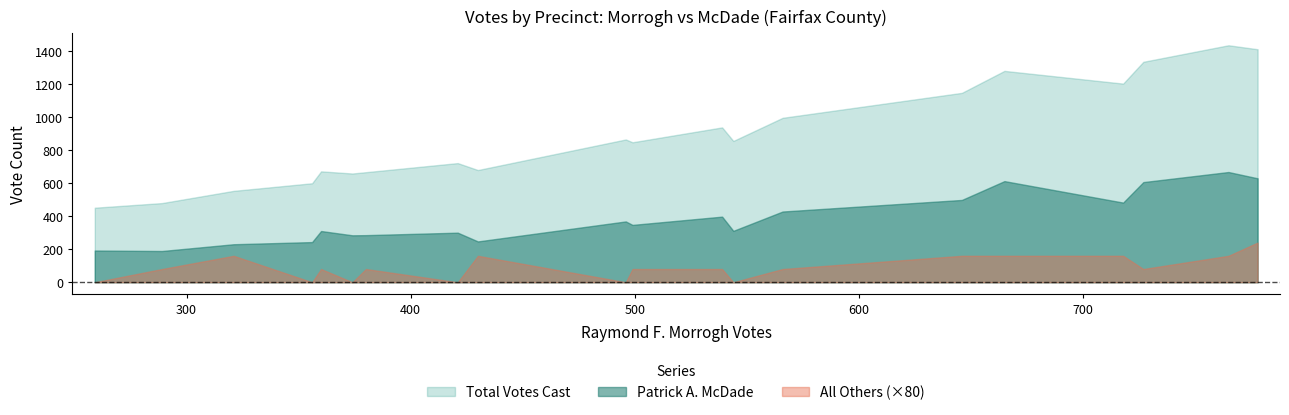

Reading left to right, extract all data points from this chart.

morrogh: morrogh=289	mcdade=499	others=765	total=430	4=539	5=566	6=374	7=259	8=496	9=321	10=544	11=380	12=718	13=727	14=665	15=360	16=356	17=778	18=421	19=646
mcdade: morrogh=189	mcdade=347	others=667	total=247	4=397	5=428	6=284	7=192	8=368	9=230	10=311	11=285	12=482	13=606	14=612	15=310	16=243	17=629	18=300	19=498
others: morrogh=1	mcdade=1	others=2	total=2	4=1	5=1	6=0	7=0	8=0	9=2	10=0	11=1	12=2	13=1	14=2	15=1	16=0	17=3	18=0	19=2
total: morrogh=479	mcdade=847	others=1434	total=679	4=937	5=995	6=658	7=451	8=864	9=553	10=855	11=666	12=1202	13=1334	14=1279	15=671	16=599	17=1410	18=721	19=1146